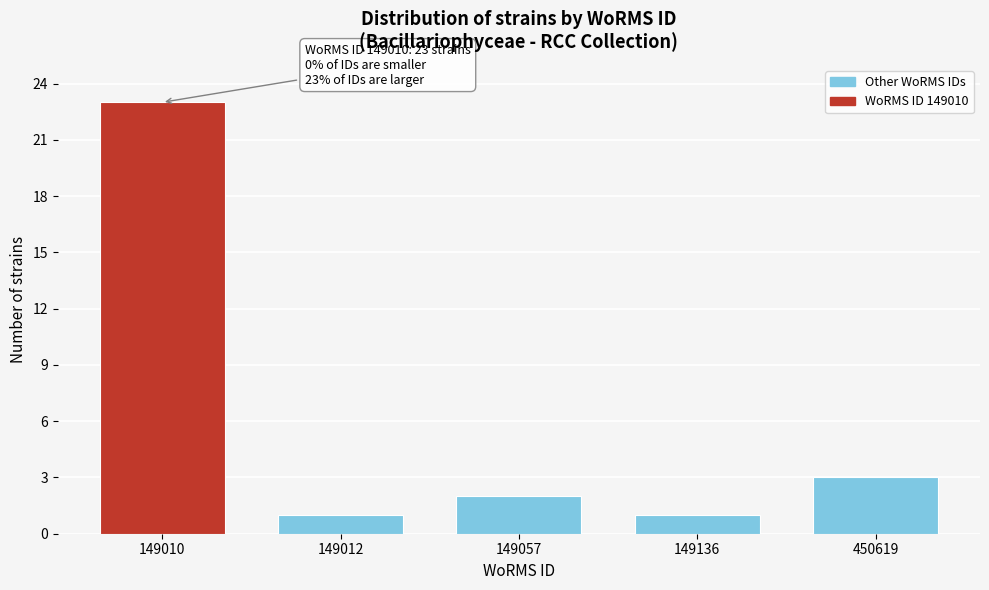

Reading right to left, list all the values displayed in this chart.

450619=3	149136=1	149057=2	149012=1	149010=23